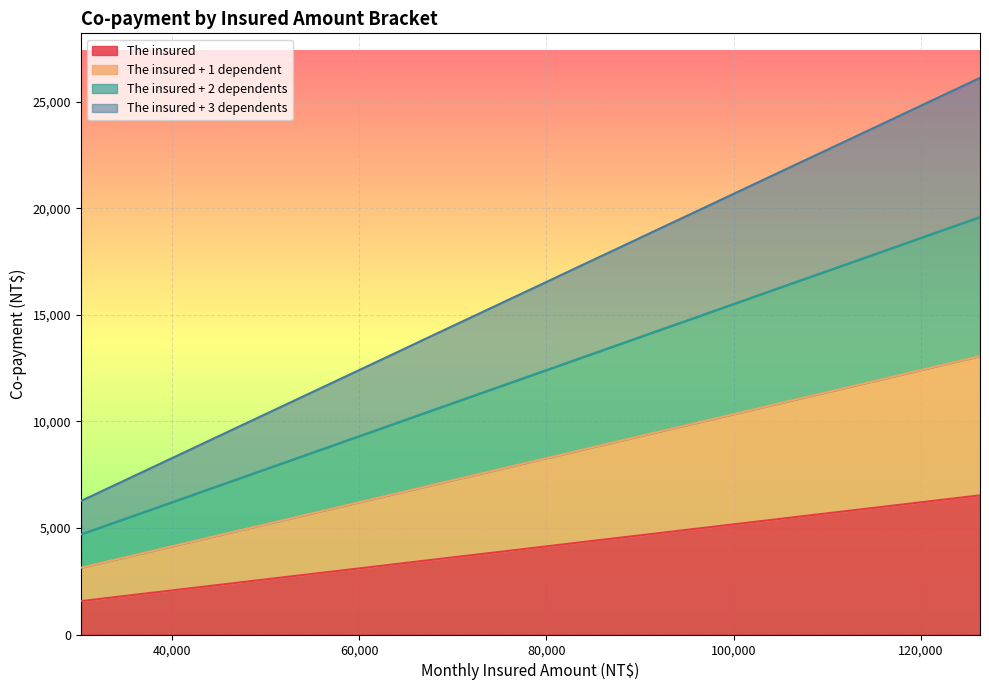

How many distinct data groups are displayed?

4